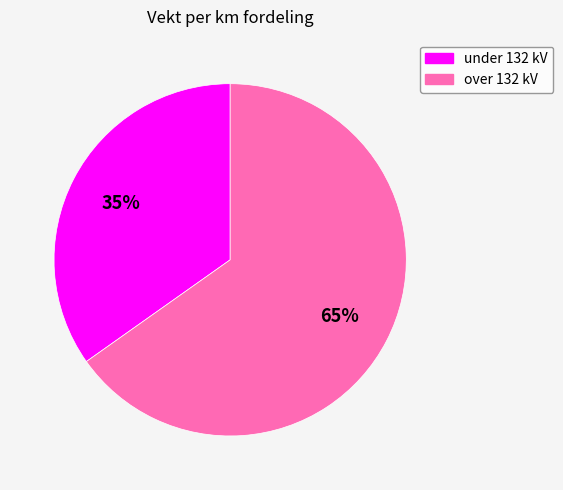

What is the ratio of the value at over 132 kV to the value at under 132 kV?

1.9